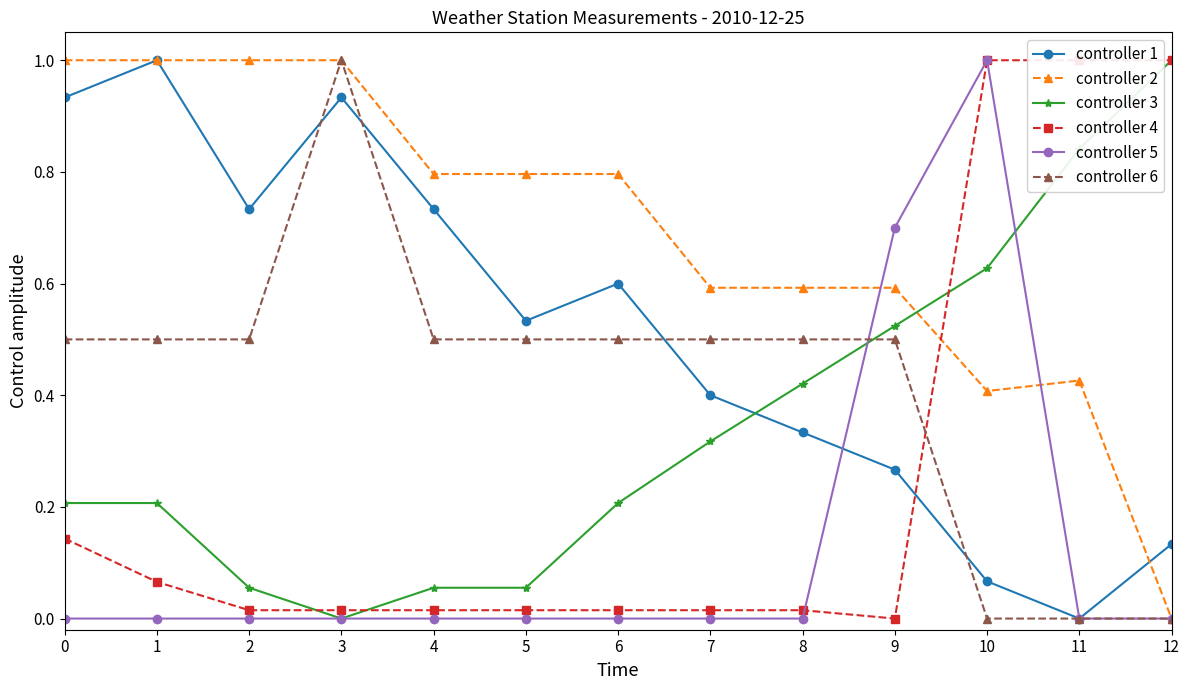

At which category is the sum across all series the highest?

10